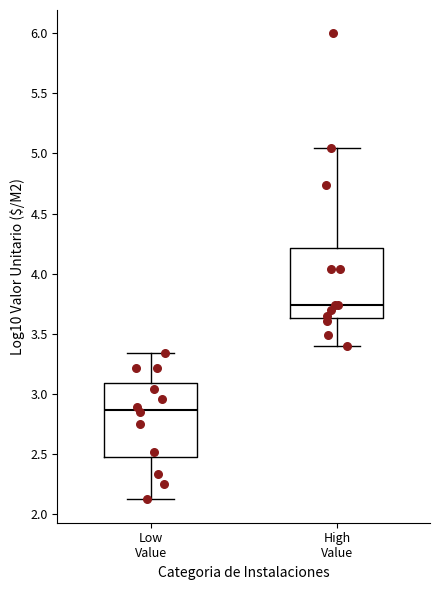

Which box has the highest median line?

High Value